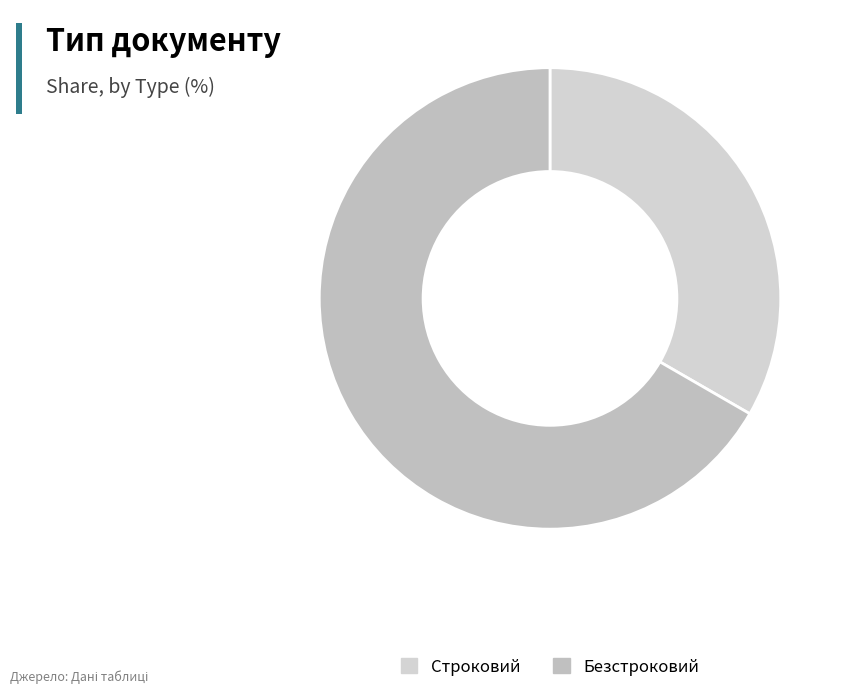

Which category accounts for the majority?

Безстроковий